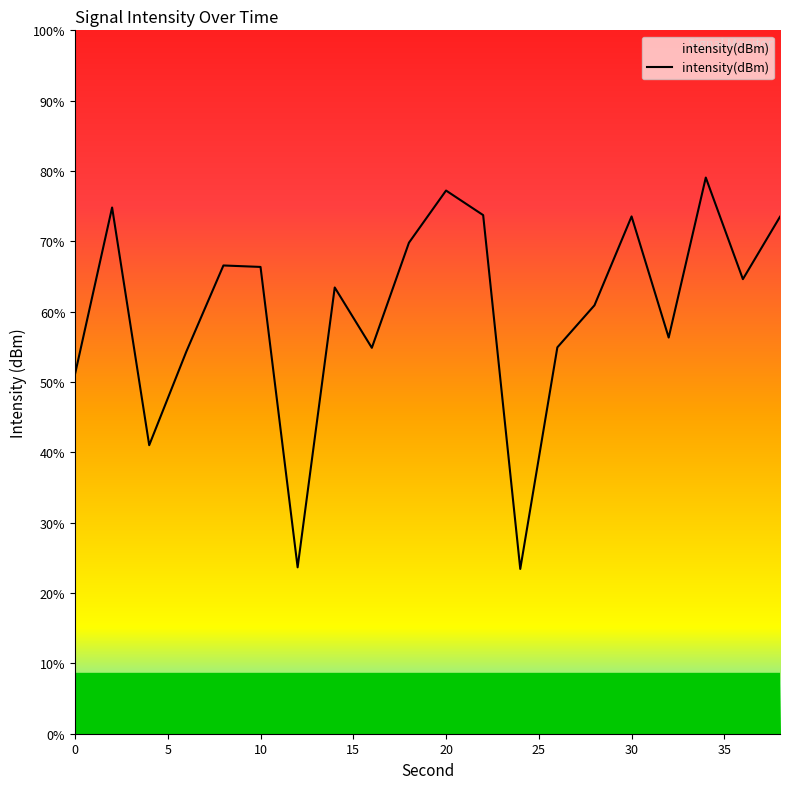

Reading left to right, what are all the values shown in this chart?

-127.1	-118.8	-130.6	-126.0	-121.7	-121.8	-136.7	-122.8	-125.8	-120.6	-118.0	-119.2	-136.8	-125.8	-123.7	-119.3	-125.3	-117.3	-122.4	-119.3